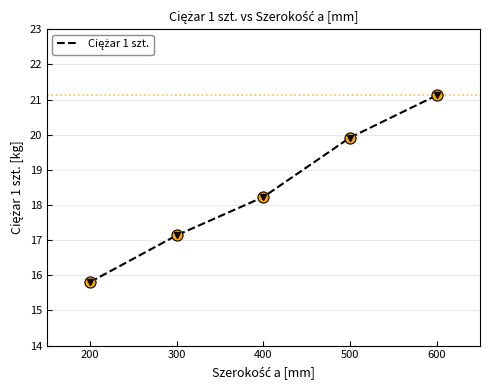

What is the sum of the values at 300 and 600?

38.3